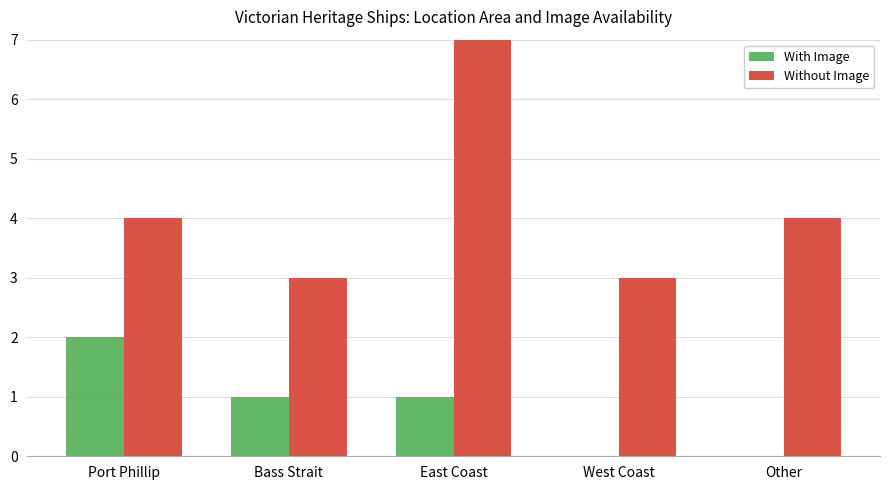

Reading right to left, transcribe all the data shown in this chart.

With Image: 0	0	1	1	2
Without Image: 4	3	7	3	4